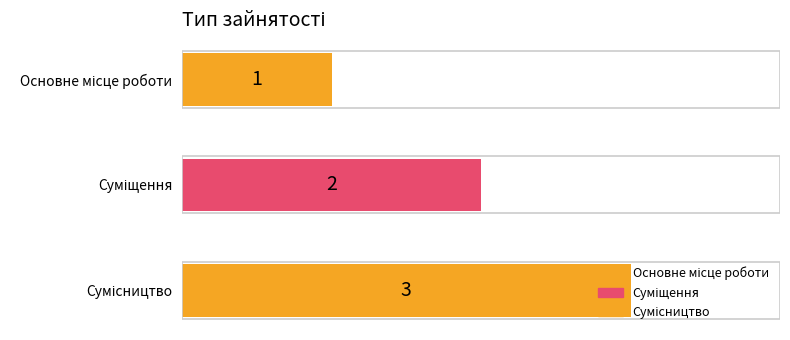

What is the value of the 2nd bar from the top?

2